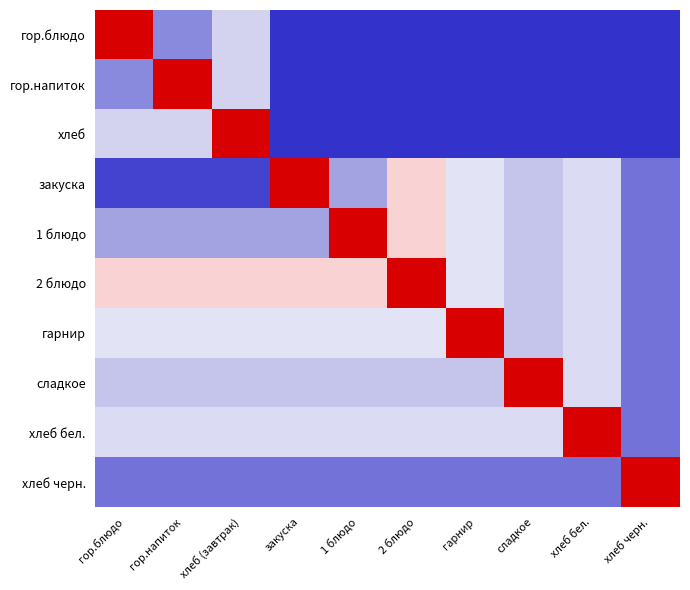

Between хлеб черн. and закуска, which is larger?

хлеб черн.